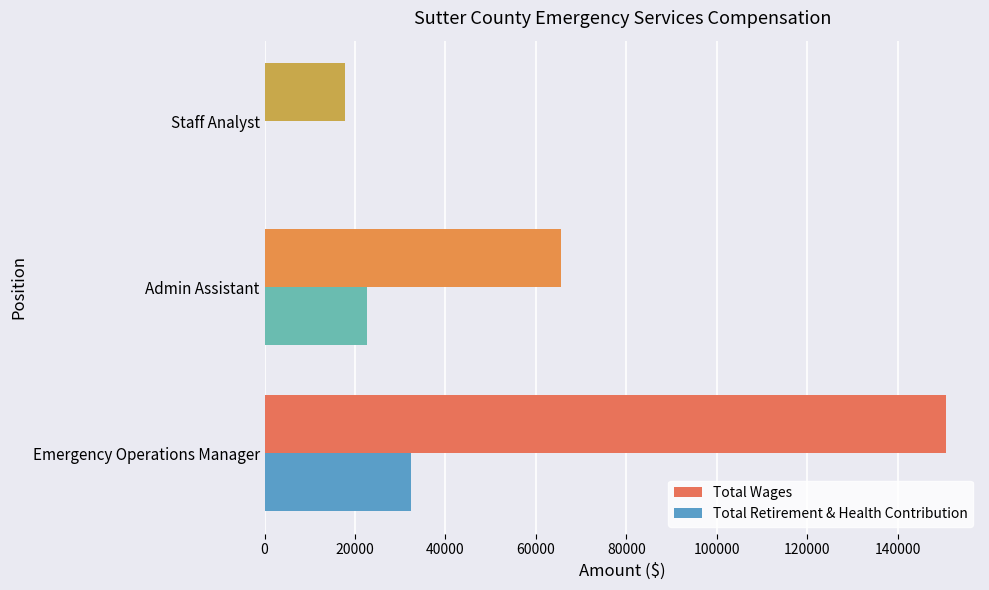

What is the average value of the Total Wages series?

77937